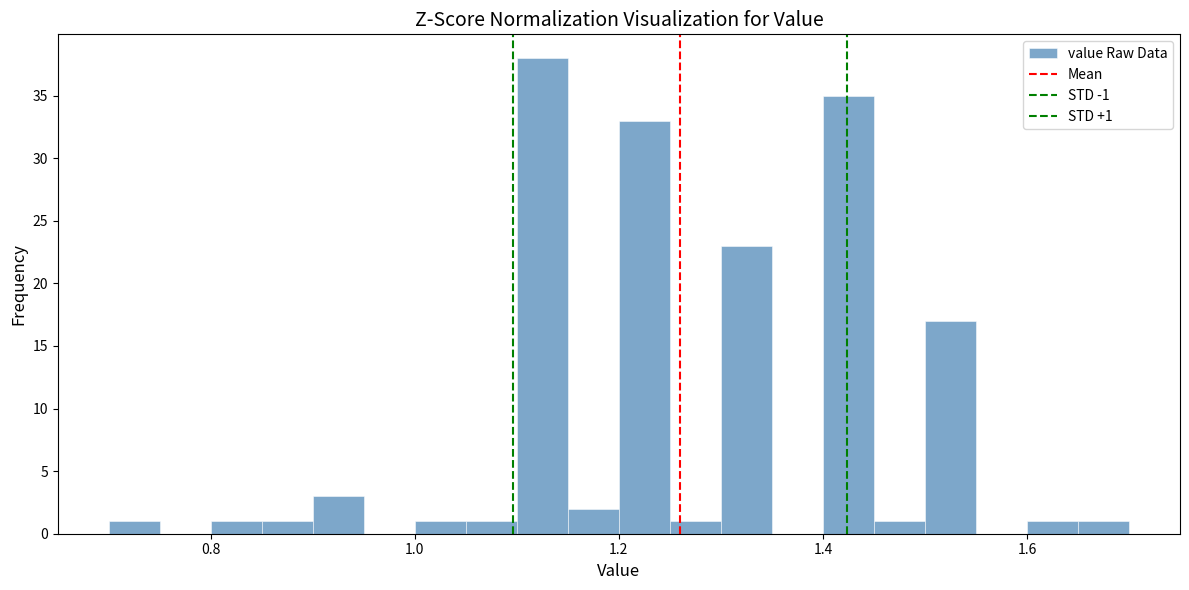

Around what value on the x-axis is the tallest bar? Give the approximate position of its centre, as read against the axis.

1.12